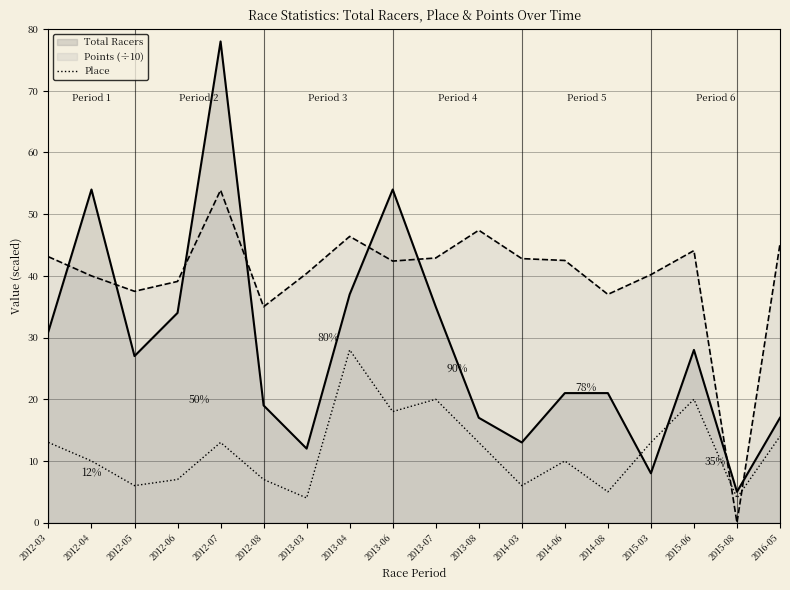

What is the spread (max minus min) of values at 2015-08?

5.0